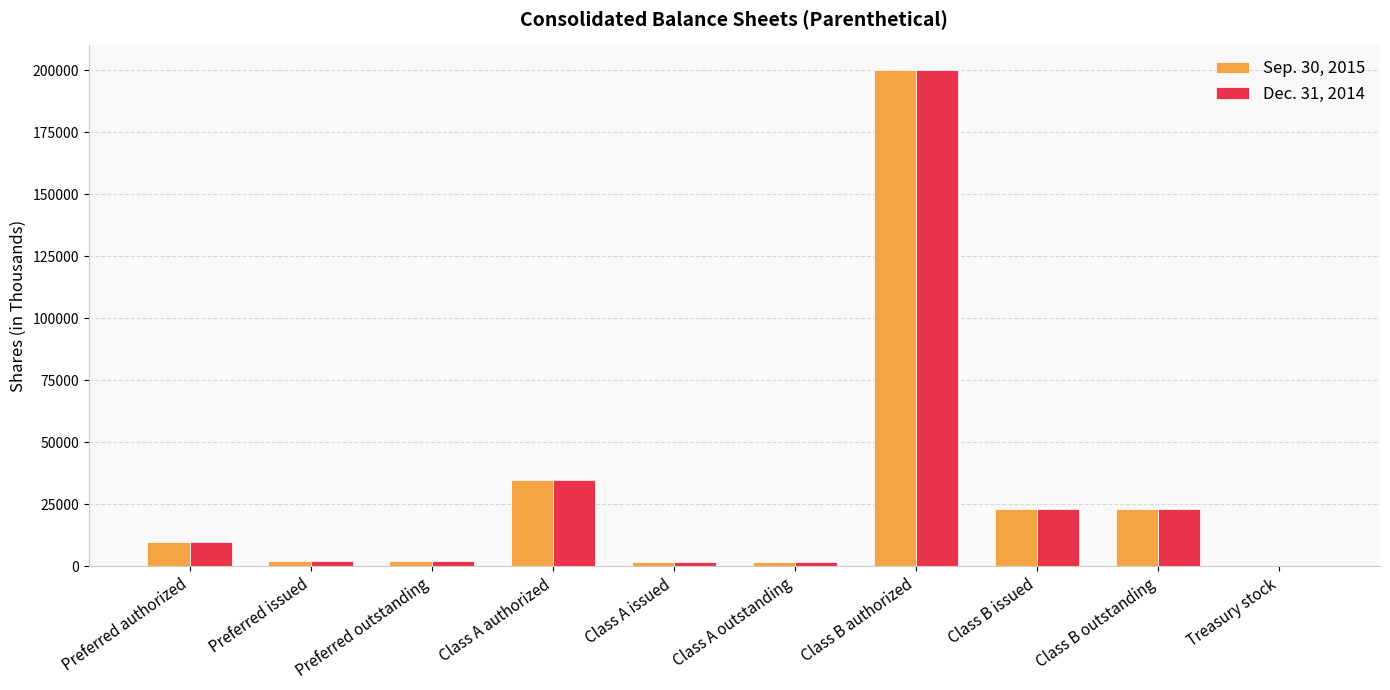

At which category is the sum across all series the highest?

Class B authorized